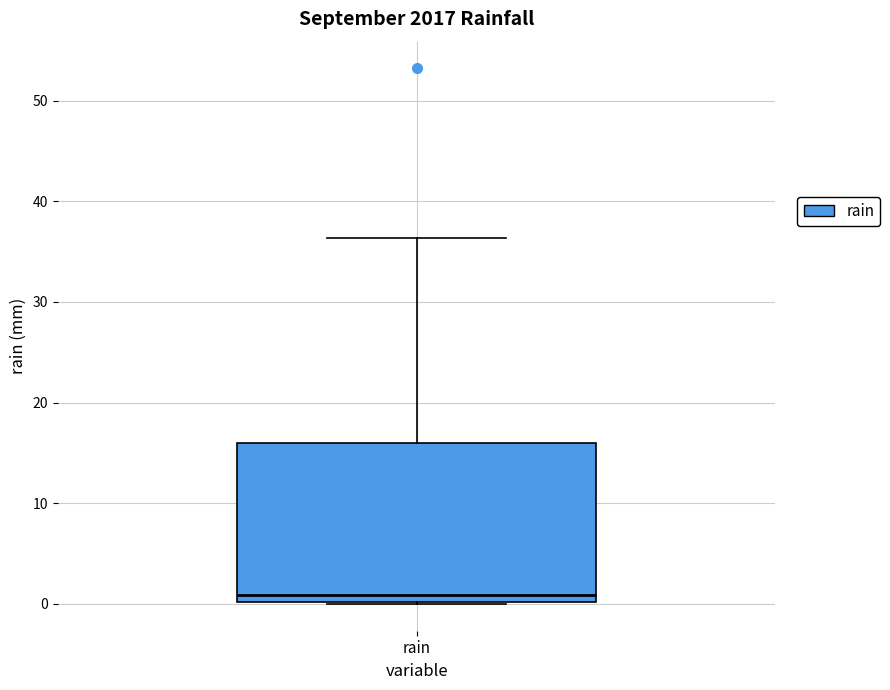

Read this box plot against the y-axis: the position of the median line, the range covered by the box, and the ends of both whiskers. The values are not printed on the chart, so give them approximately, as read against the axis.

median 1, box 0 to 16, whiskers 0 to 36